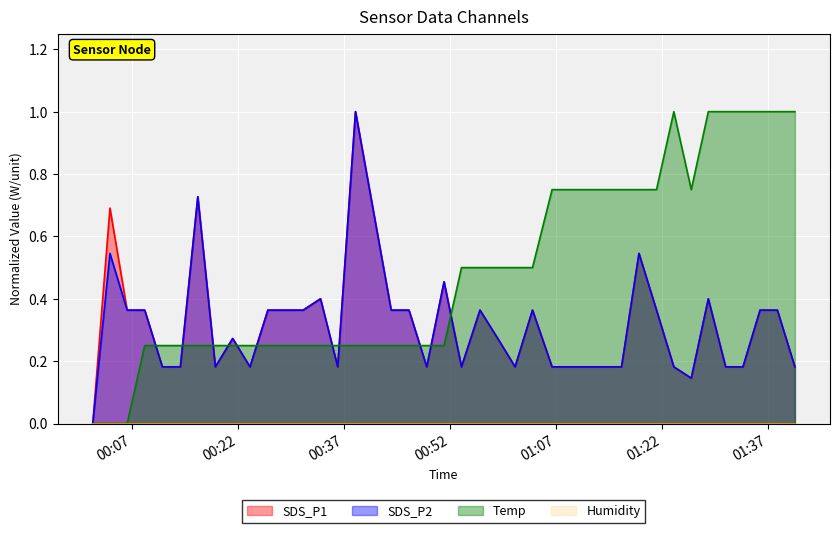

Reading left to right, extract all data points from this chart.

SDS_P1: 2023/10/16 00:01:26=0.0	2023/10/16 00:03:52=0.7	2023/10/16 00:06:18=0.4	2023/10/16 00:08:47=0.4	2023/10/16 00:11:17=0.2	2023/10/16 00:13:50=0.2	2023/10/16 00:16:18=0.7	2023/10/16 00:18:47=0.2	2023/10/16 00:21:14=0.3	2023/10/16 00:23:41=0.2	2023/10/16 00:26:13=0.4	2023/10/16 00:28:44=0.4	2023/10/16 00:31:12=0.4	2023/10/16 00:33:40=0.4	2023/10/16 00:36:06=0.2	2023/10/16 00:38:37=1.0	2023/10/16 00:43:40=0.4	2023/10/16 00:46:11=0.4	2023/10/16 00:48:42=0.2	2023/10/16 00:51:09=0.5	2023/10/16 00:53:37=0.2	2023/10/16 00:56:14=0.4	2023/10/16 00:58:45=0.3	2023/10/16 01:01:12=0.2	2023/10/16 01:03:40=0.4	2023/10/16 01:06:26=0.2	2023/10/16 01:08:52=0.2	2023/10/16 01:11:19=0.2	2023/10/16 01:13:50=0.2	2023/10/16 01:16:16=0.2	2023/10/16 01:18:44=0.5	2023/10/16 01:21:13=0.4	2023/10/16 01:23:40=0.2	2023/10/16 01:26:08=0.1	2023/10/16 01:28:33=0.4	2023/10/16 01:31:00=0.2	2023/10/16 01:33:27=0.2	2023/10/16 01:35:52=0.4	2023/10/16 01:38:19=0.4	2023/10/16 01:40:48=0.2
SDS_P2: 2023/10/16 00:01:26=0.0	2023/10/16 00:03:52=0.5	2023/10/16 00:06:18=0.4	2023/10/16 00:08:47=0.4	2023/10/16 00:11:17=0.2	2023/10/16 00:13:50=0.2	2023/10/16 00:16:18=0.7	2023/10/16 00:18:47=0.2	2023/10/16 00:21:14=0.3	2023/10/16 00:23:41=0.2	2023/10/16 00:26:13=0.4	2023/10/16 00:28:44=0.4	2023/10/16 00:31:12=0.4	2023/10/16 00:33:40=0.4	2023/10/16 00:36:06=0.2	2023/10/16 00:38:37=1.0	2023/10/16 00:43:40=0.4	2023/10/16 00:46:11=0.4	2023/10/16 00:48:42=0.2	2023/10/16 00:51:09=0.5	2023/10/16 00:53:37=0.2	2023/10/16 00:56:14=0.4	2023/10/16 00:58:45=0.3	2023/10/16 01:01:12=0.2	2023/10/16 01:03:40=0.4	2023/10/16 01:06:26=0.2	2023/10/16 01:08:52=0.2	2023/10/16 01:11:19=0.2	2023/10/16 01:13:50=0.2	2023/10/16 01:16:16=0.2	2023/10/16 01:18:44=0.5	2023/10/16 01:21:13=0.4	2023/10/16 01:23:40=0.2	2023/10/16 01:26:08=0.1	2023/10/16 01:28:33=0.4	2023/10/16 01:31:00=0.2	2023/10/16 01:33:27=0.2	2023/10/16 01:35:52=0.4	2023/10/16 01:38:19=0.4	2023/10/16 01:40:48=0.2
Temp: 2023/10/16 00:01:26=0.0	2023/10/16 00:03:52=0.0	2023/10/16 00:06:18=0.0	2023/10/16 00:08:47=0.2	2023/10/16 00:11:17=0.2	2023/10/16 00:13:50=0.2	2023/10/16 00:16:18=0.2	2023/10/16 00:18:47=0.2	2023/10/16 00:21:14=0.2	2023/10/16 00:23:41=0.2	2023/10/16 00:26:13=0.2	2023/10/16 00:28:44=0.2	2023/10/16 00:31:12=0.2	2023/10/16 00:33:40=0.2	2023/10/16 00:36:06=0.2	2023/10/16 00:38:37=0.2	2023/10/16 00:43:40=0.2	2023/10/16 00:46:11=0.2	2023/10/16 00:48:42=0.2	2023/10/16 00:51:09=0.2	2023/10/16 00:53:37=0.5	2023/10/16 00:56:14=0.5	2023/10/16 00:58:45=0.5	2023/10/16 01:01:12=0.5	2023/10/16 01:03:40=0.5	2023/10/16 01:06:26=0.7	2023/10/16 01:08:52=0.7	2023/10/16 01:11:19=0.7	2023/10/16 01:13:50=0.7	2023/10/16 01:16:16=0.7	2023/10/16 01:18:44=0.7	2023/10/16 01:21:13=0.7	2023/10/16 01:23:40=1.0	2023/10/16 01:26:08=0.7	2023/10/16 01:28:33=1.0	2023/10/16 01:31:00=1.0	2023/10/16 01:33:27=1.0	2023/10/16 01:35:52=1.0	2023/10/16 01:38:19=1.0	2023/10/16 01:40:48=1.0